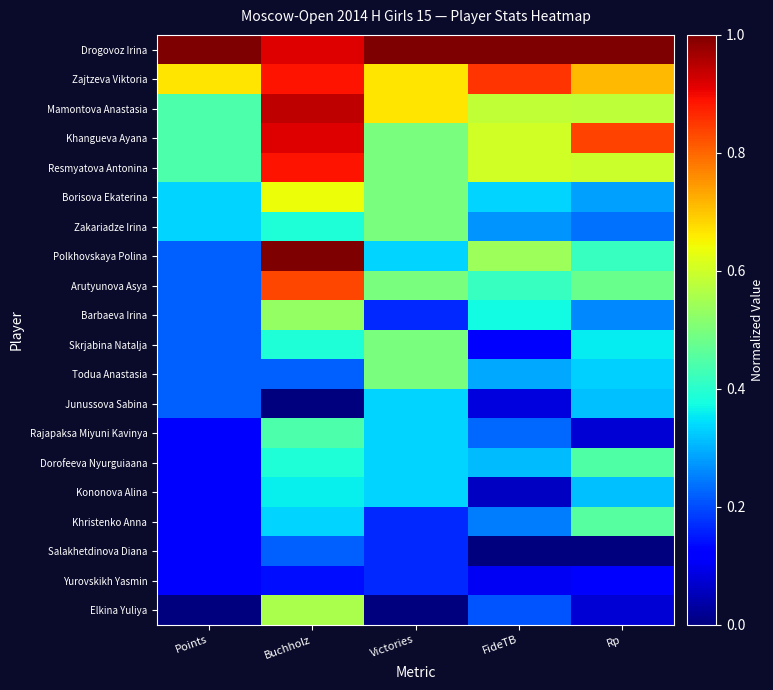

Rank the series by their maximum value, from lowest to highest.

Yurovskikh Yasmin, Salakhetdinova Diana, Junussova Sabina, Kononova Alina, Rajapaksa Miyuni Kavinya, Dorofeeva Nyurguiaana, Khristenko Anna, Zakariadze Irina, Skrjabina Natalja, Todua Anastasia, Barbaeva Irina, Elkina Yuliya, Borisova Ekaterina, Arutyunova Asya, Zajtzeva Viktoria, Resmyatova Antonina, Khangueva Ayana, Mamontova Anastasia, Polkhovskaya Polina, Drogovoz Irina